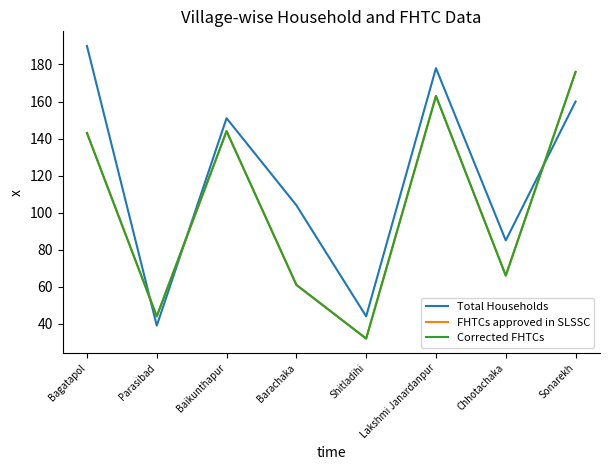

Which has a higher value, Bagatapol or Barachaka?

Bagatapol